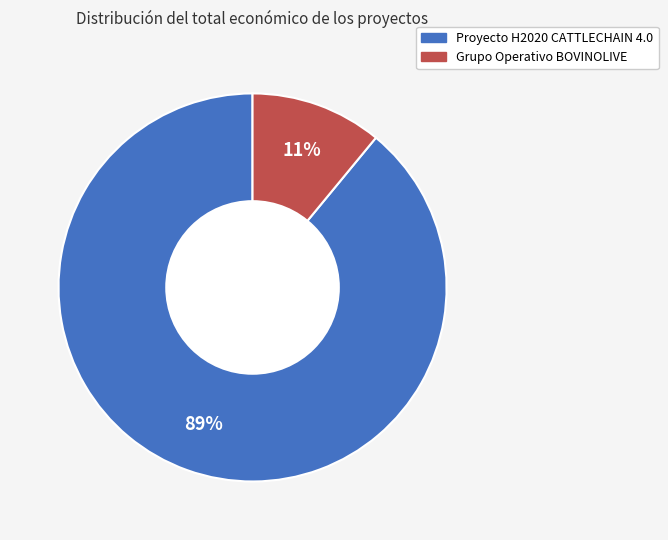

What percentage is the Proyecto H2020 CATTLECHAIN 4.0 slice, to the nearest percent?

89%